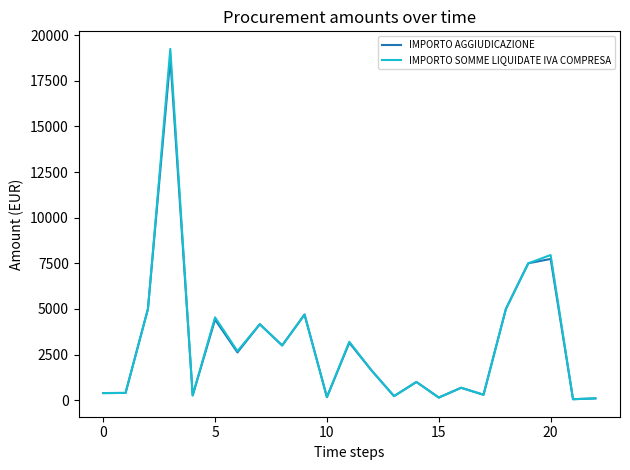

How many lines are shown in the chart?

2